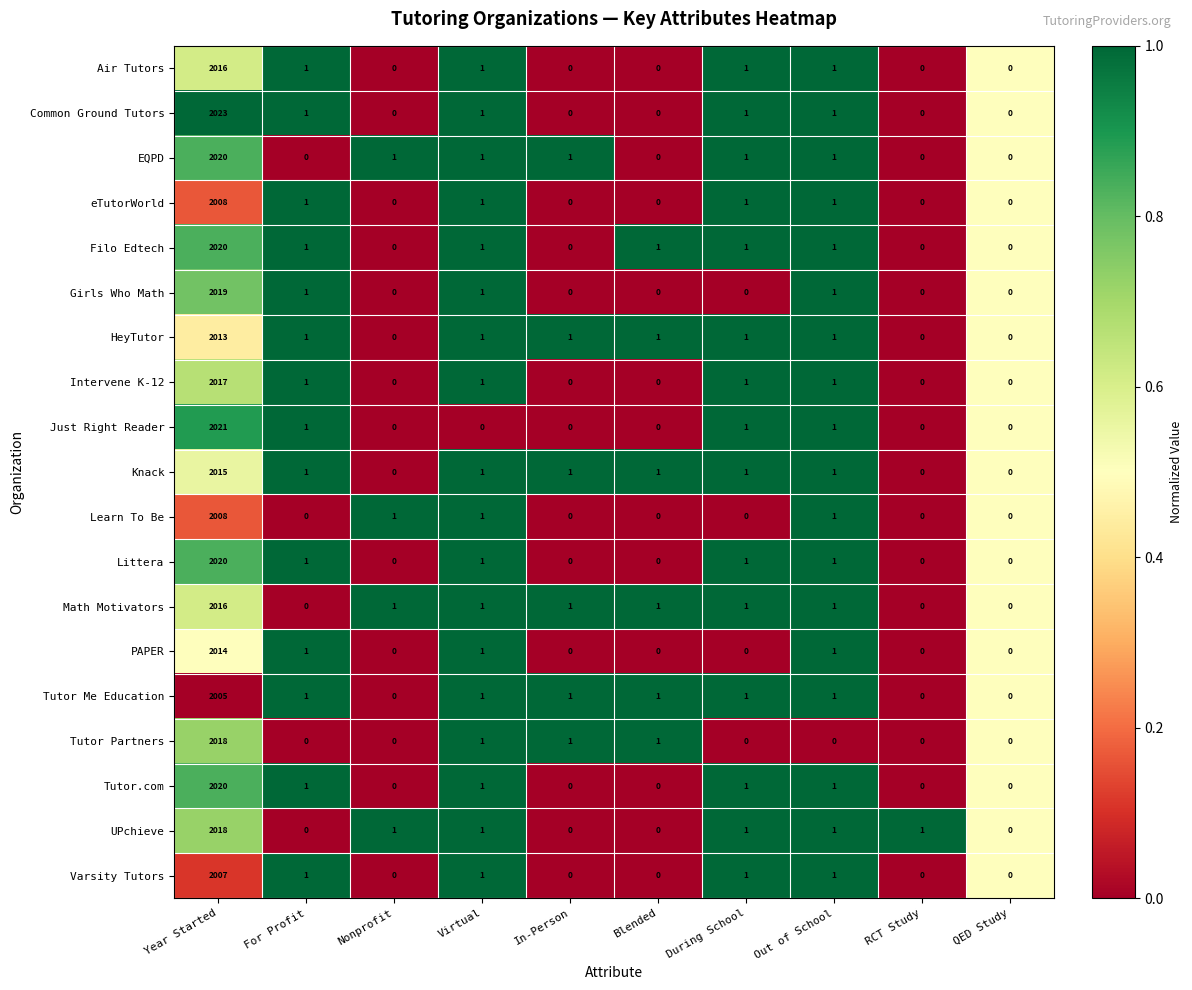

How many values in the Intervene K-12 series are below 1?

5